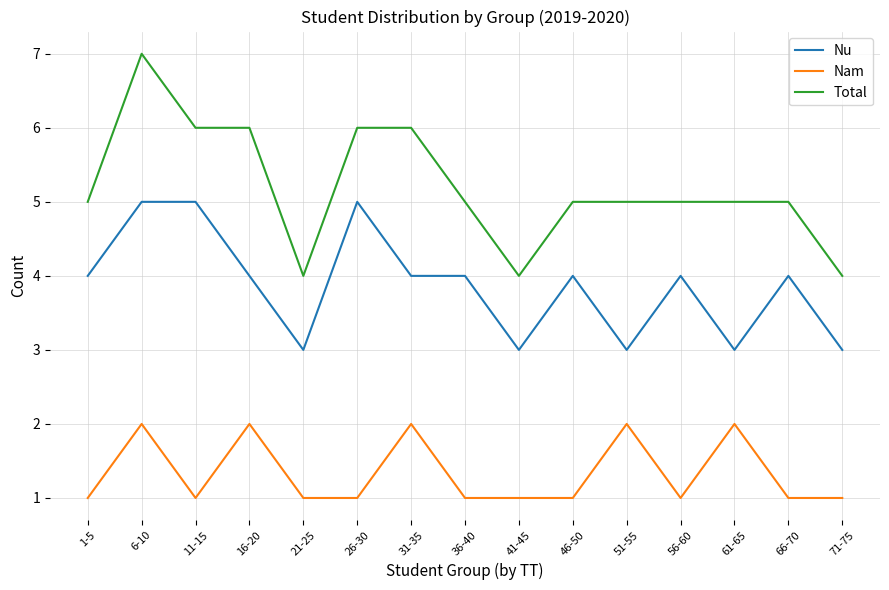

How many categories are shown in the chart?

15